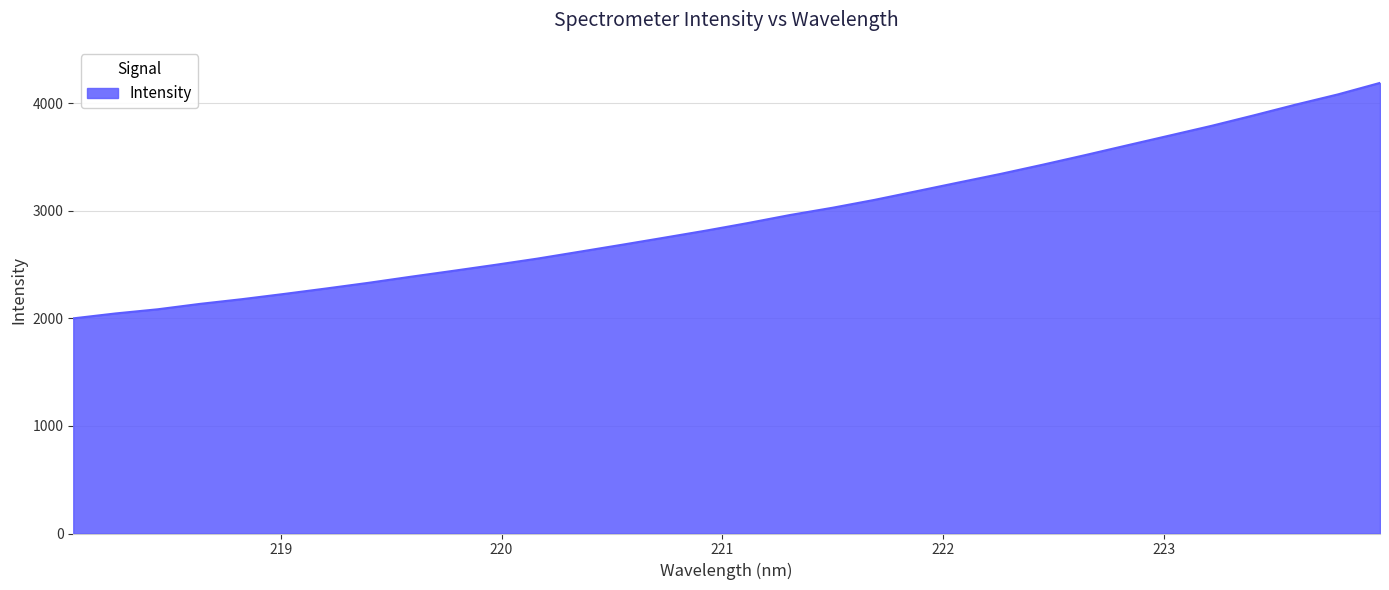

What is the minimum value shown in the chart?

1999.5